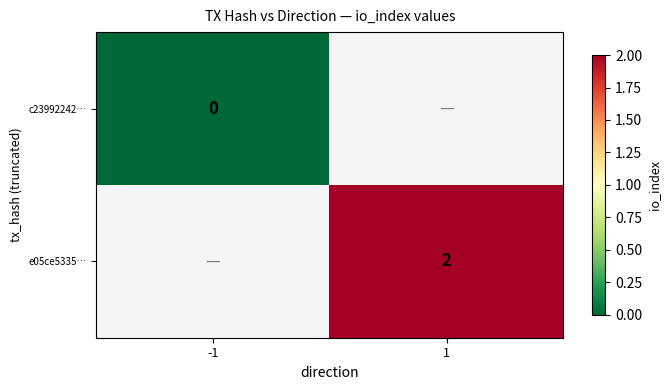

What is the greatest value displayed?

2.0